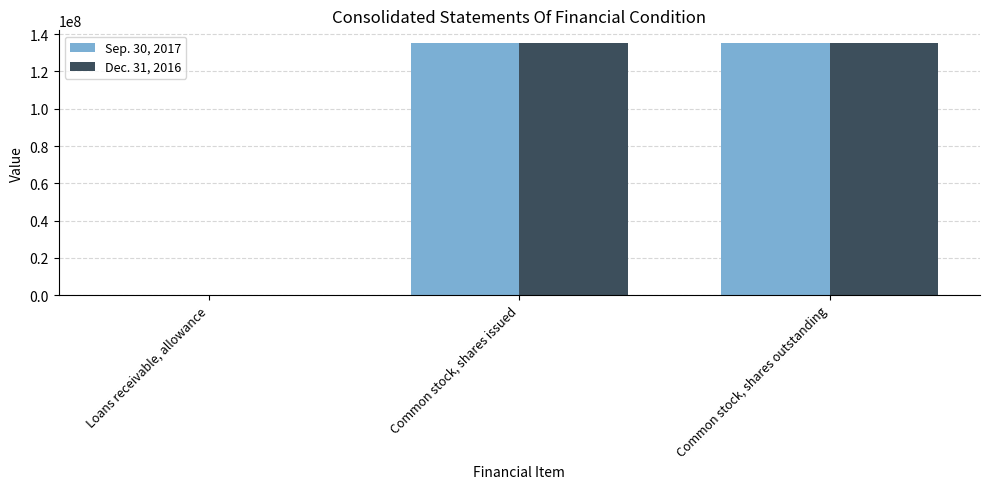

Reading left to right, transcribe all the data shown in this chart.

Sep. 30, 2017: Loans receivable, allowance=80074	Common stock, shares issued=135297678	Common stock, shares outstanding=135297678
Dec. 31, 2016: Loans receivable, allowance=79343	Common stock, shares issued=135240079	Common stock, shares outstanding=135240079